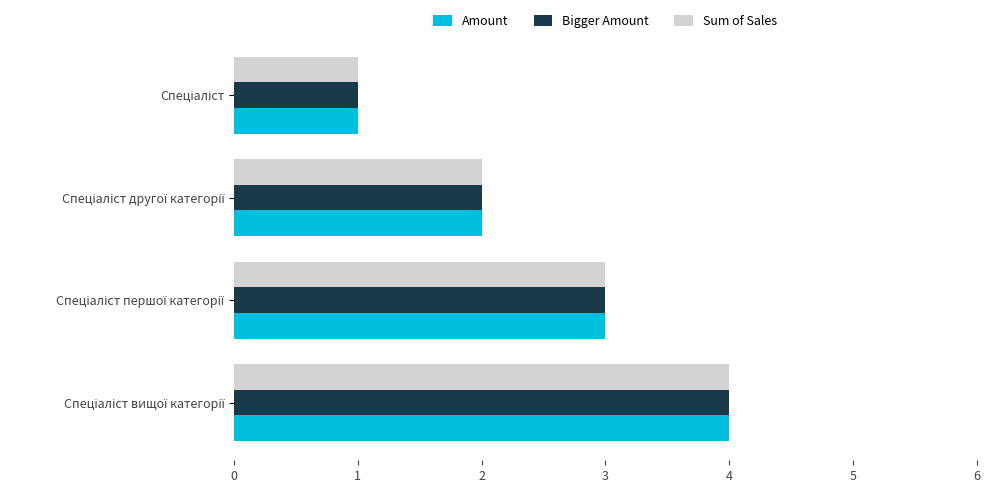

What is the difference between the maximum and minimum values in the Sum of Sales series?

3